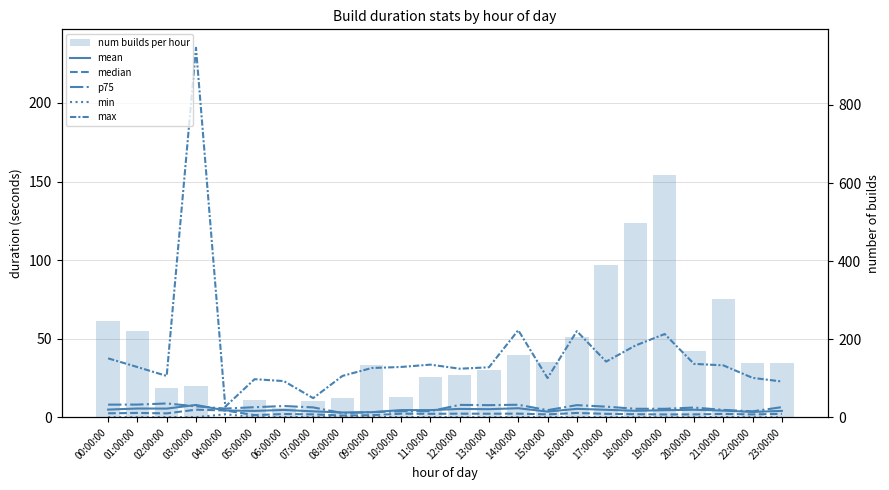

List the labels in order of max value, largest first.

03:00:00, 14:00:00, 16:00:00, 19:00:00, 18:00:00, 00:00:00, 17:00:00, 20:00:00, 11:00:00, 21:00:00, 10:00:00, 01:00:00, 13:00:00, 09:00:00, 12:00:00, 08:00:00, 02:00:00, 22:00:00, 15:00:00, 05:00:00, 06:00:00, 23:00:00, 07:00:00, 04:00:00